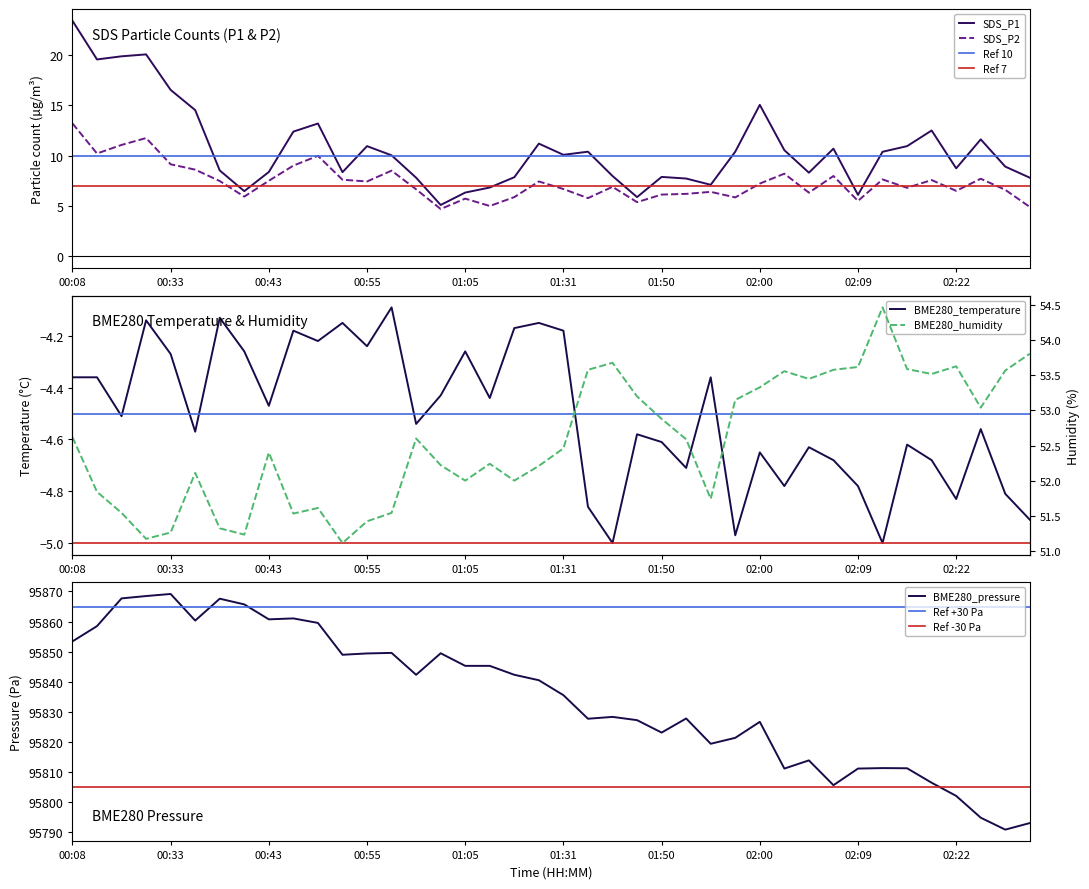

What is the label of the 38th point from the left?

02:25